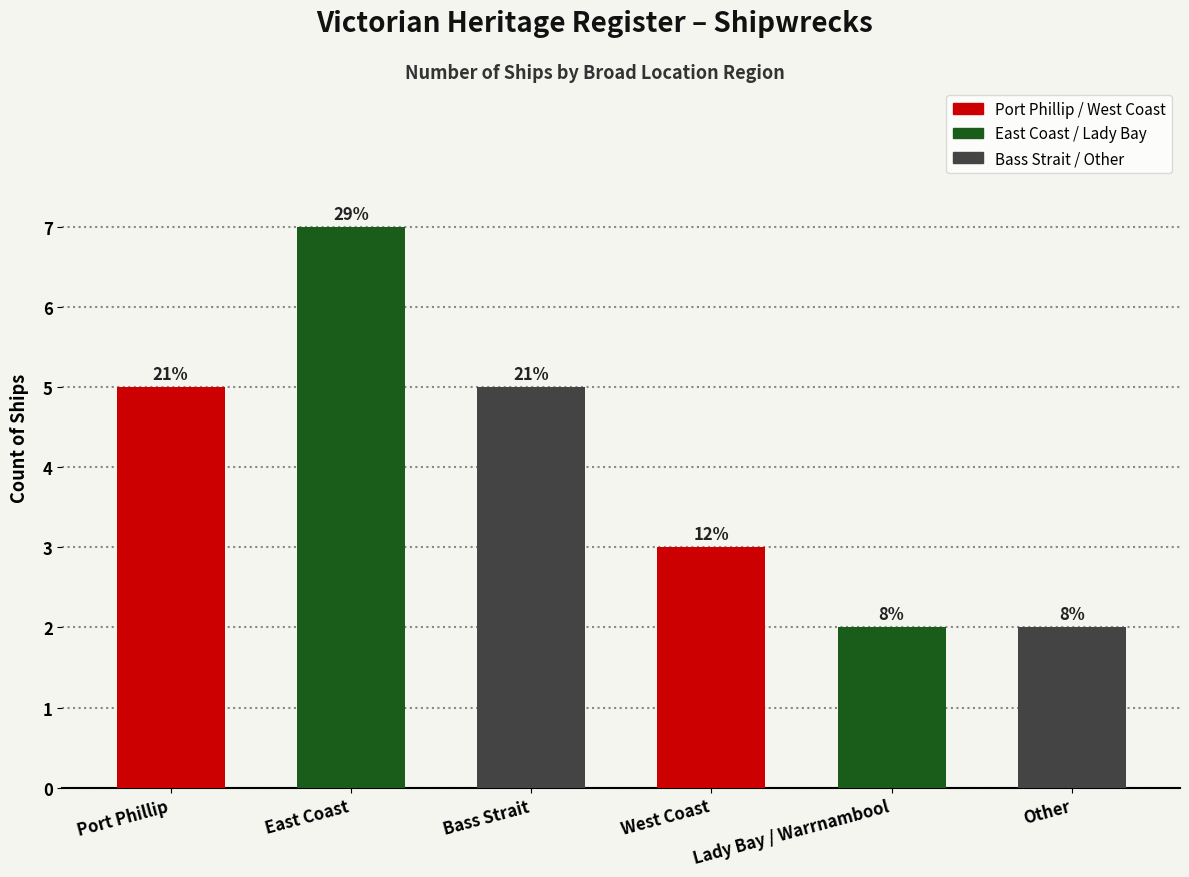

What is the change in value from West Coast to Lady Bay / Warrnambool?

-1